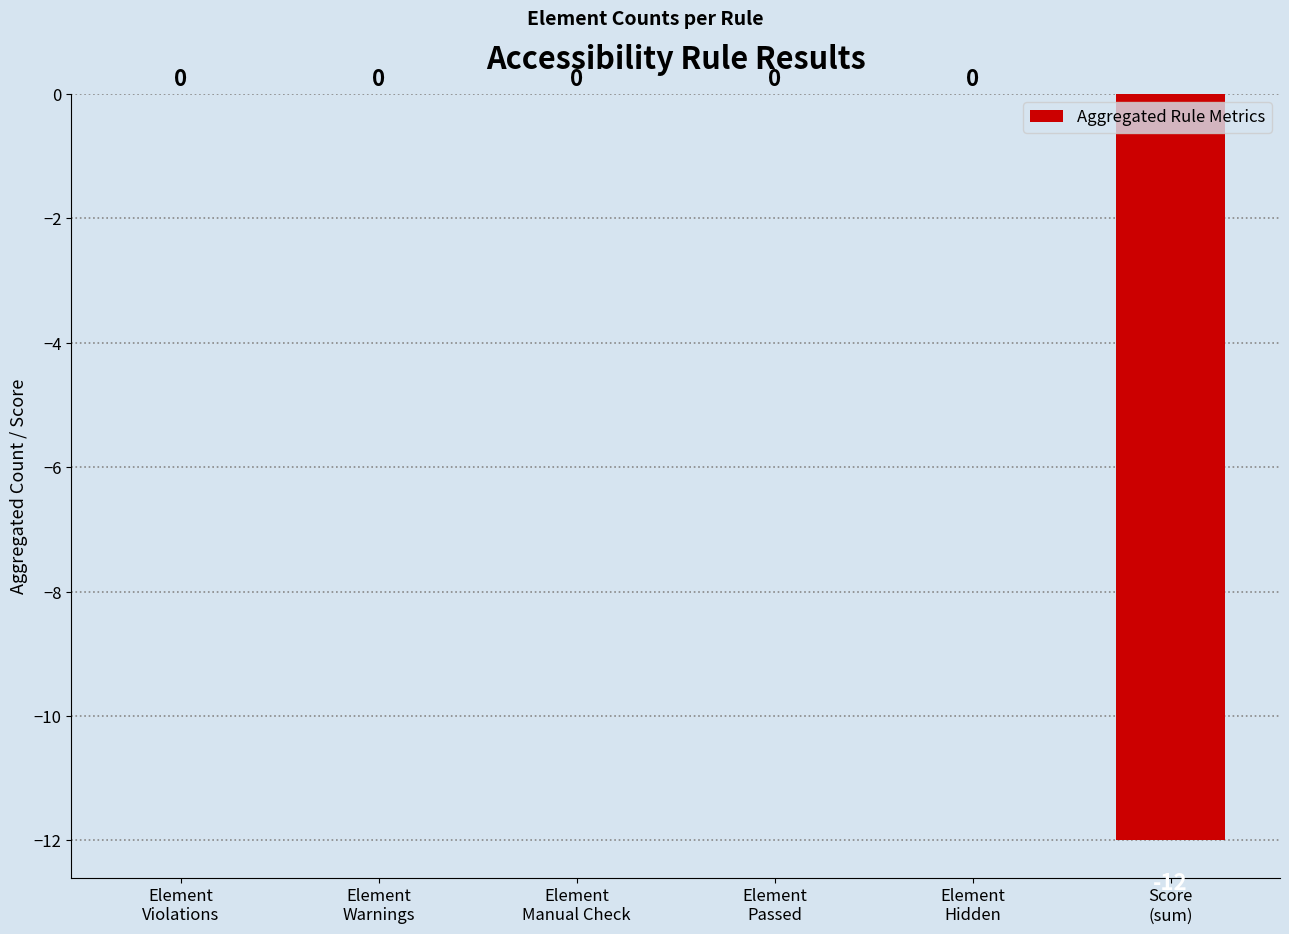

True or false: the data shows 8 at Element
Violations.

False